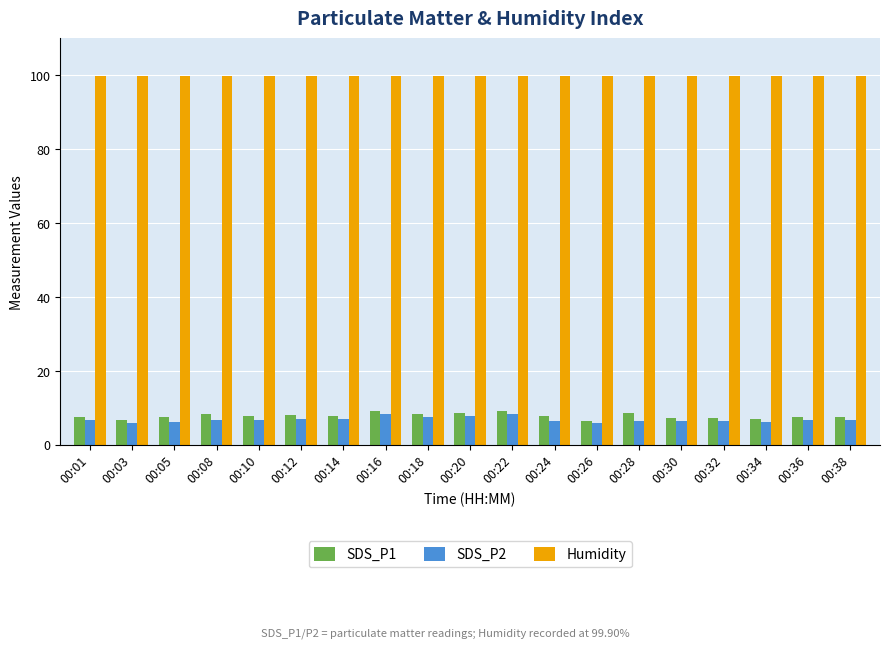

How many bars are there in total?

57